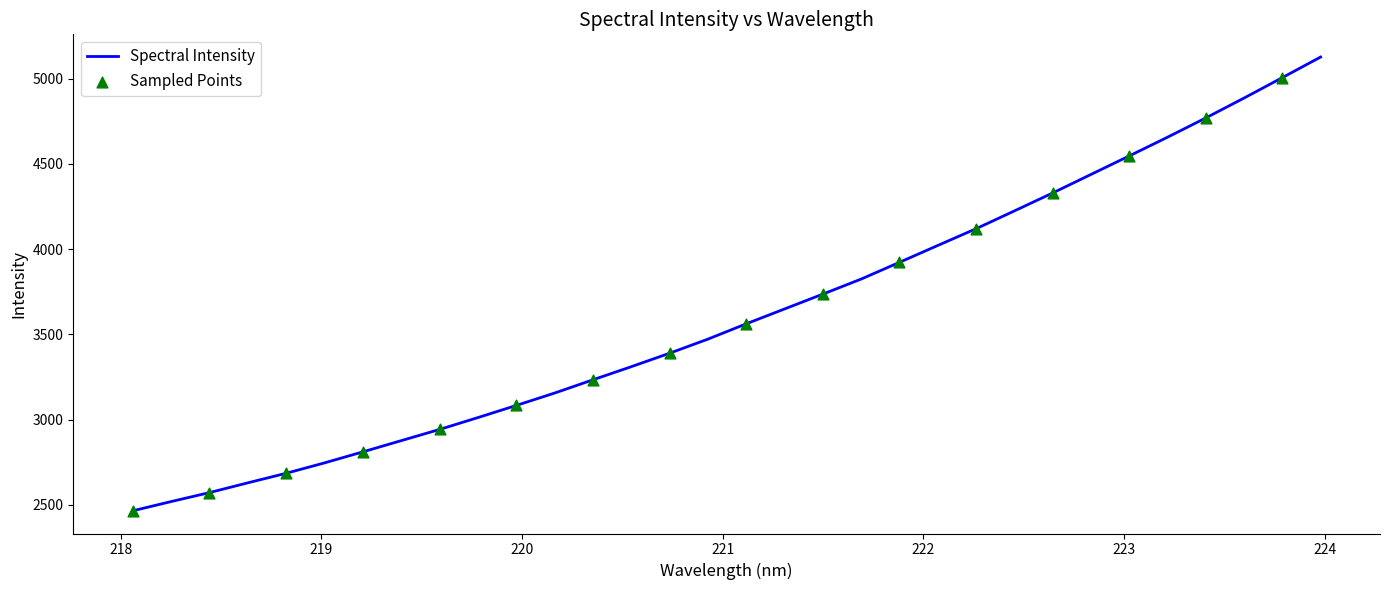

What is the minimum value shown in the chart?

2464.5